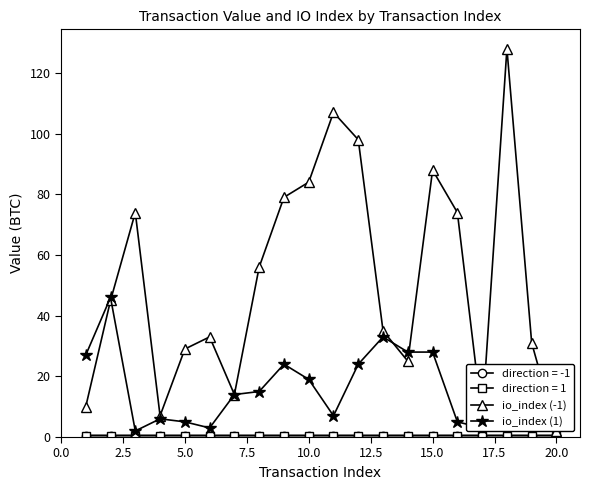

What is the sum of all io_index (-1) values?

1025